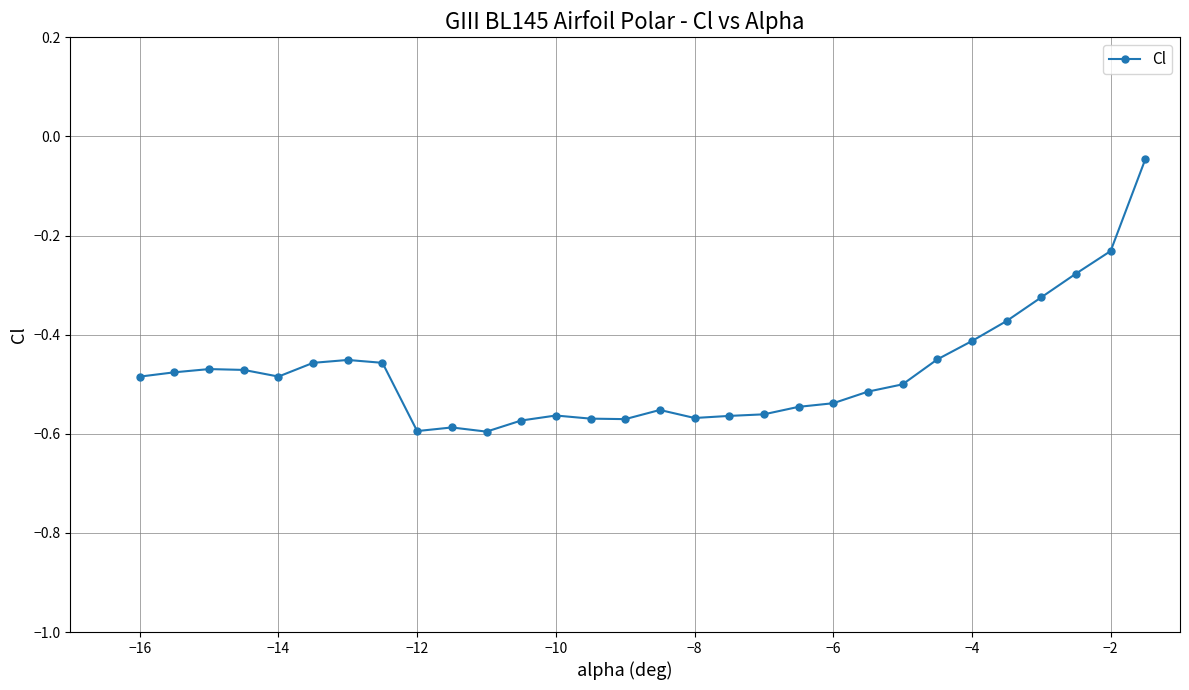

True or false: there are more than 1 points higher than both neighbors.

True